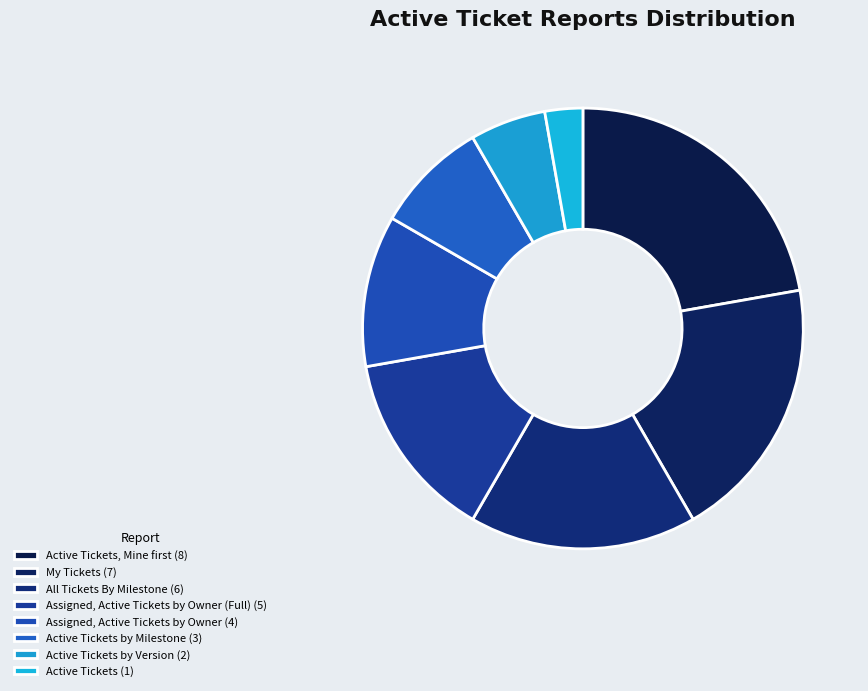

To the nearest percent, what is the average slice percentage?

12%